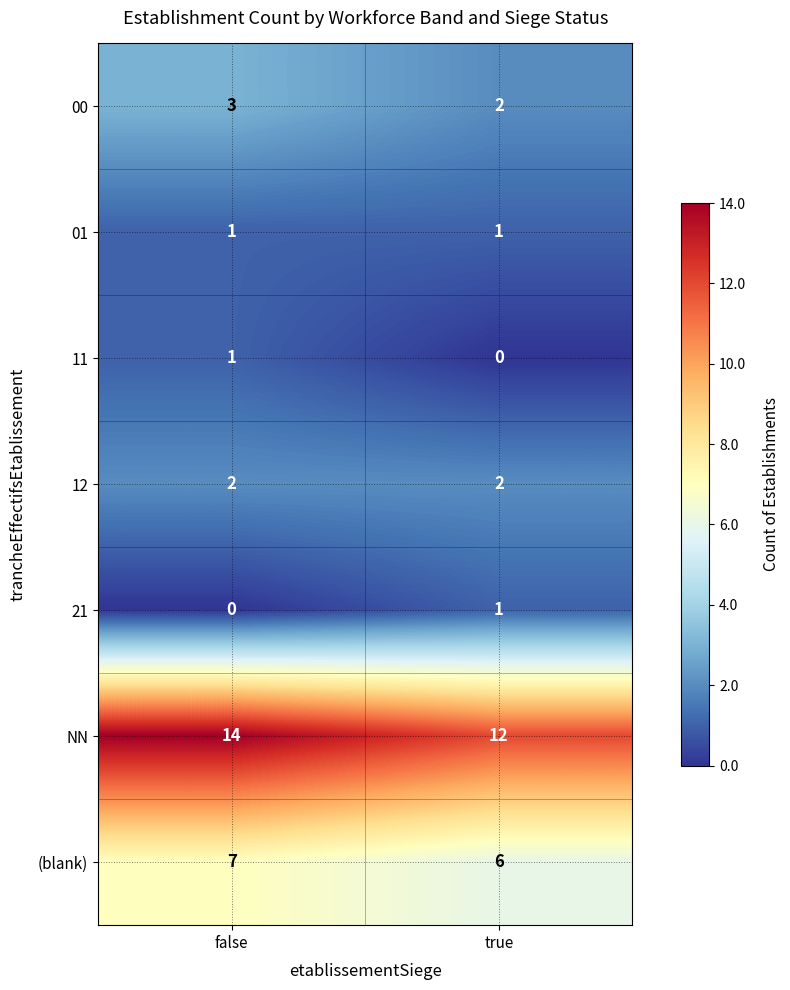

What is the sum of the 00 values at false and true?

5